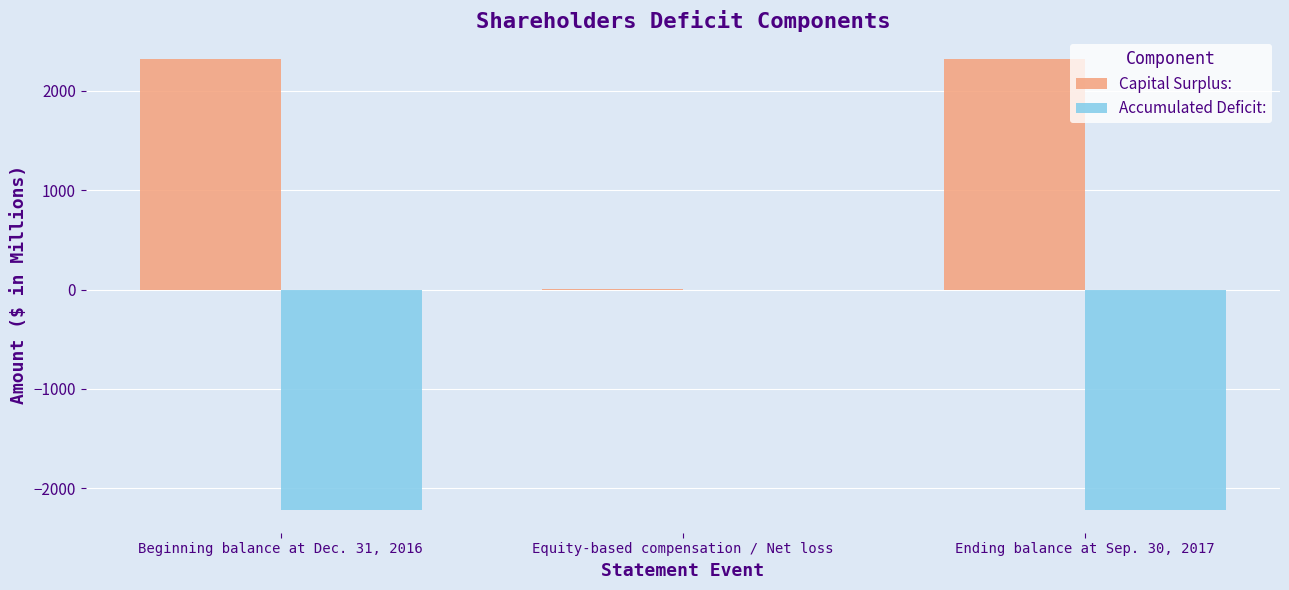

What is the difference between the Capital Surplus: values at Equity-based compensation / Net loss and Beginning balance at Dec. 31, 2016?

2316.3